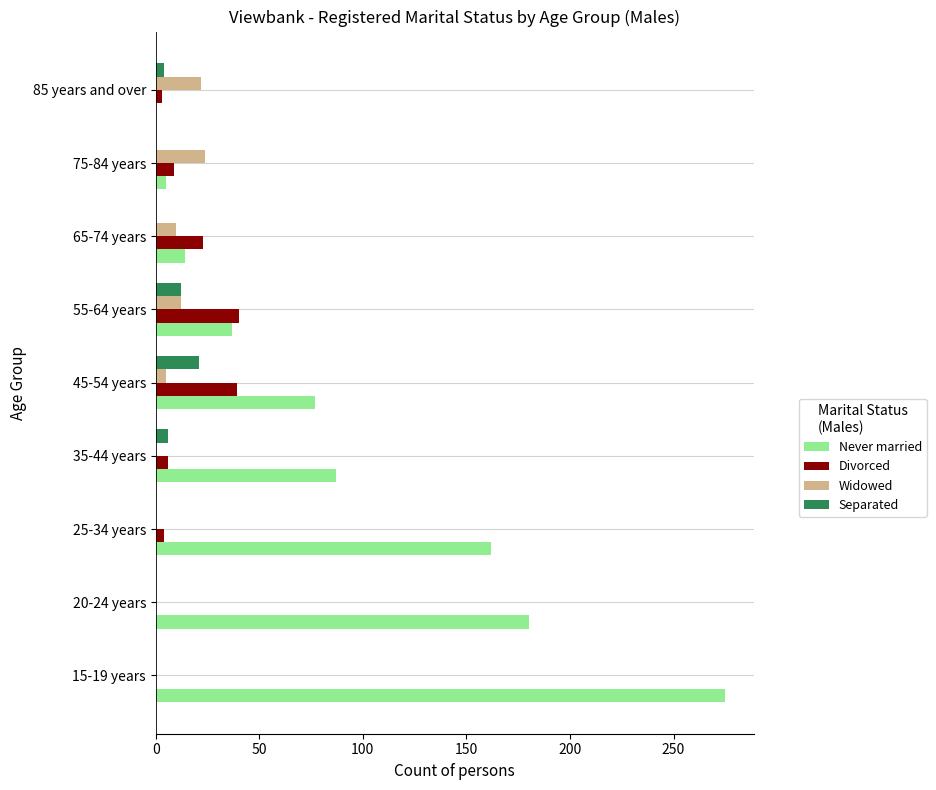

Is the value of Widowed at 65-74 years greater than the value of Separated at 85 years and over?

Yes